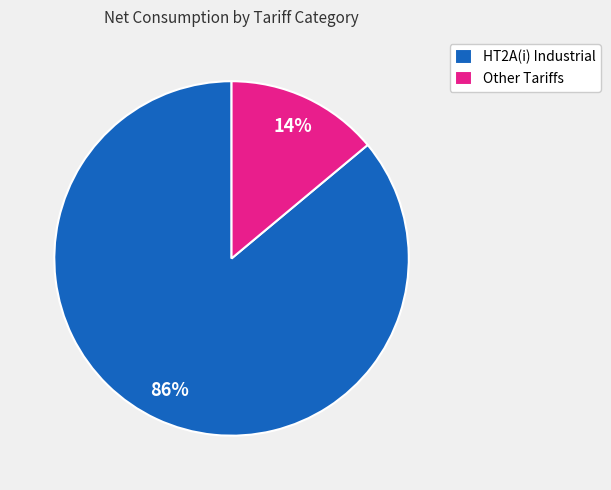

To the nearest percent, what is the difference between the largest and smallest slice percentages?

72%